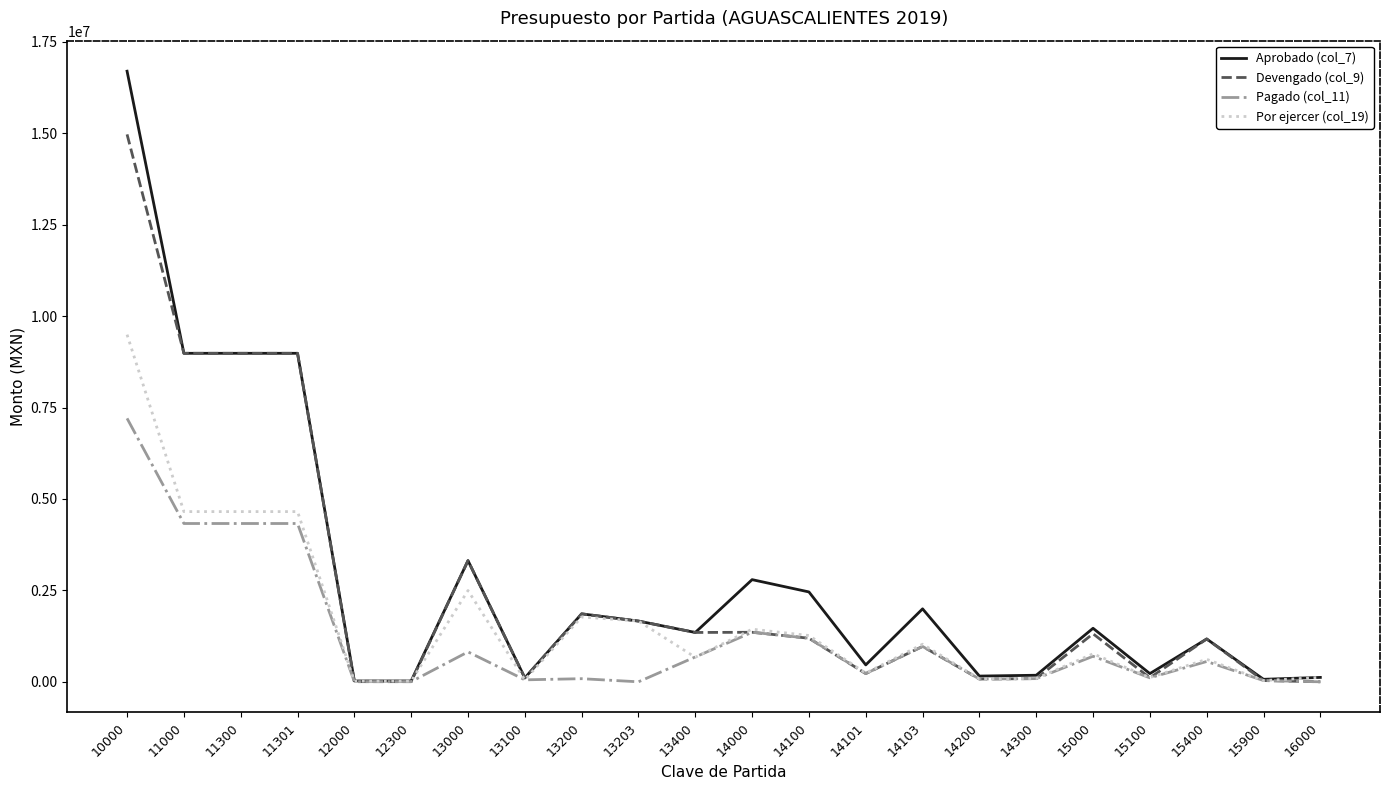

What are all the series names shown in the legend?

Aprobado (col_7), Devengado (col_9), Pagado (col_11), Por ejercer (col_19)